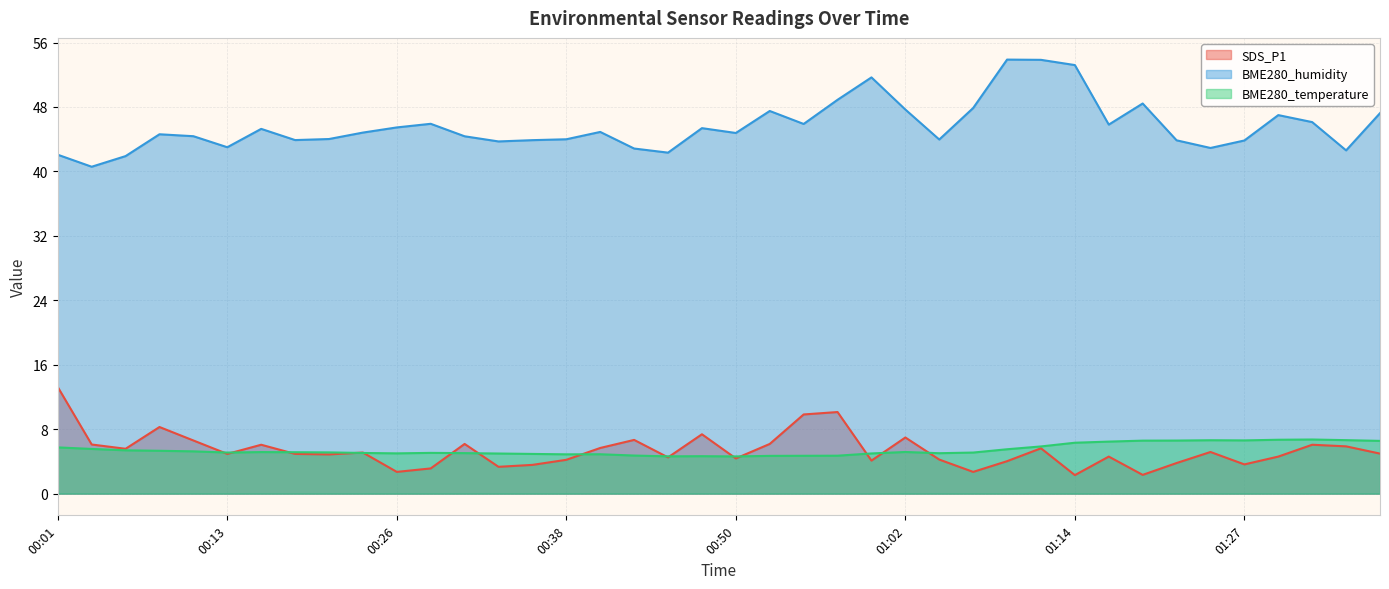

What is the total value across all series at 00:35?

52.4